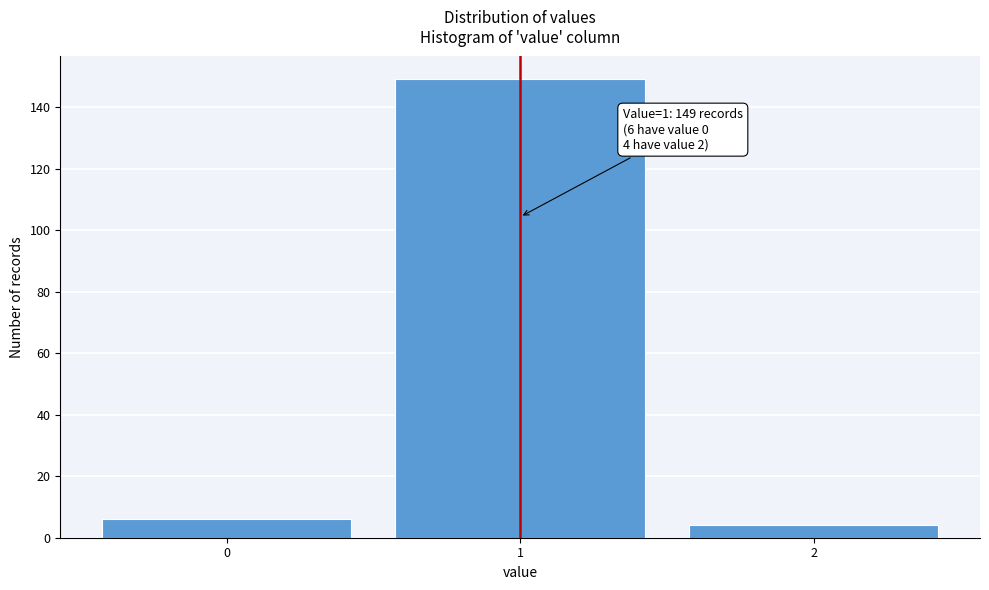

Reading left to right, transcribe all the data shown in this chart.

6	149	4